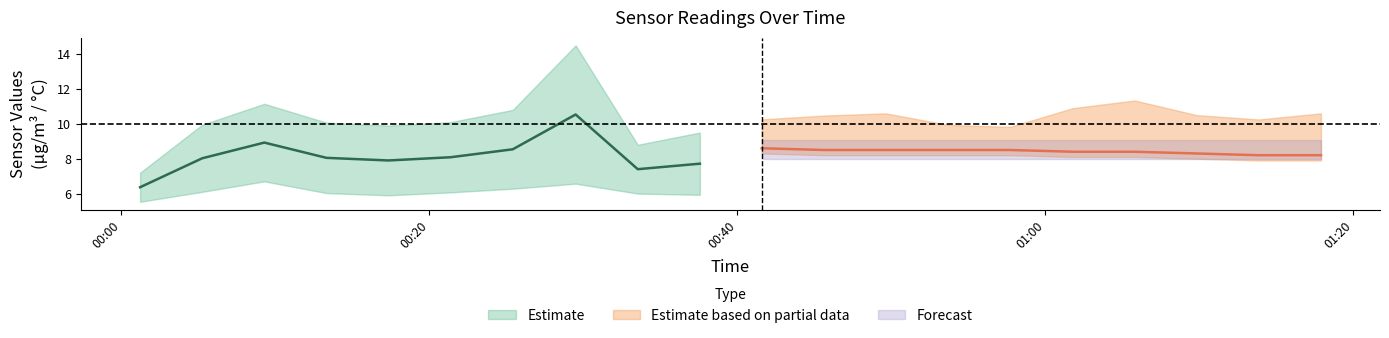

How many data points does each series have?

20